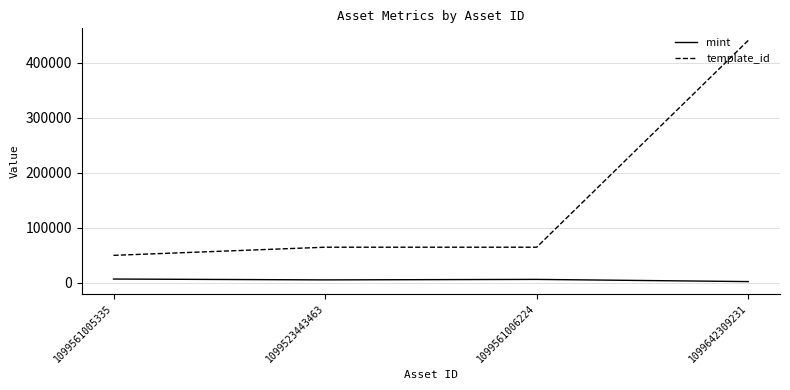

What is the sum of all template_id values?

620055